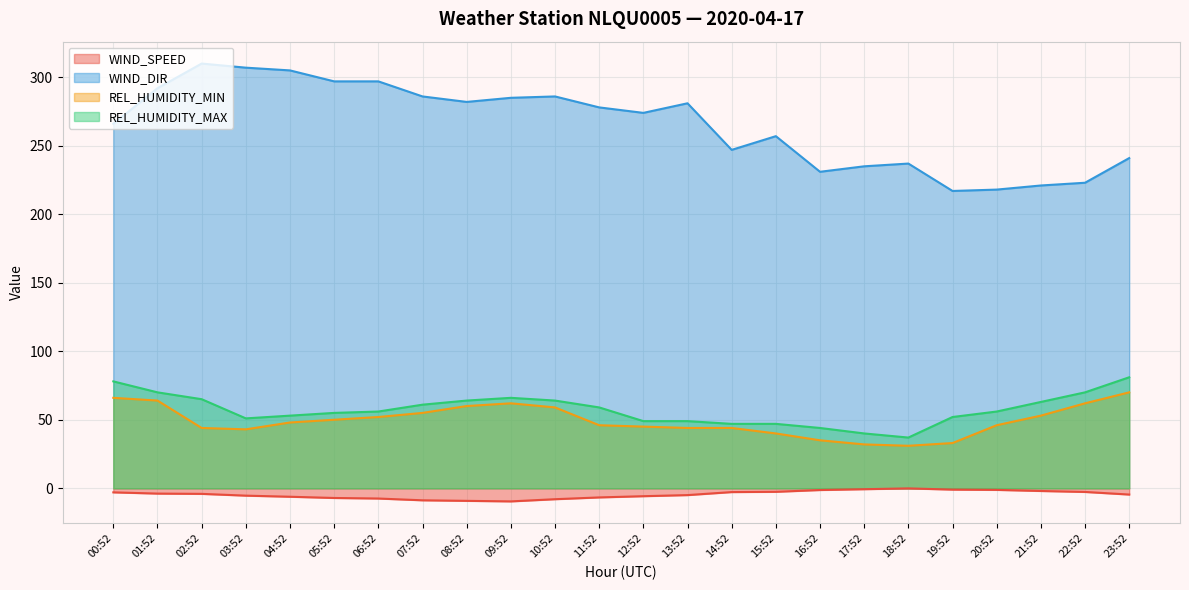

What is the value of the REL_HUMIDITY_MAX point at the 19th from the left?

37.0